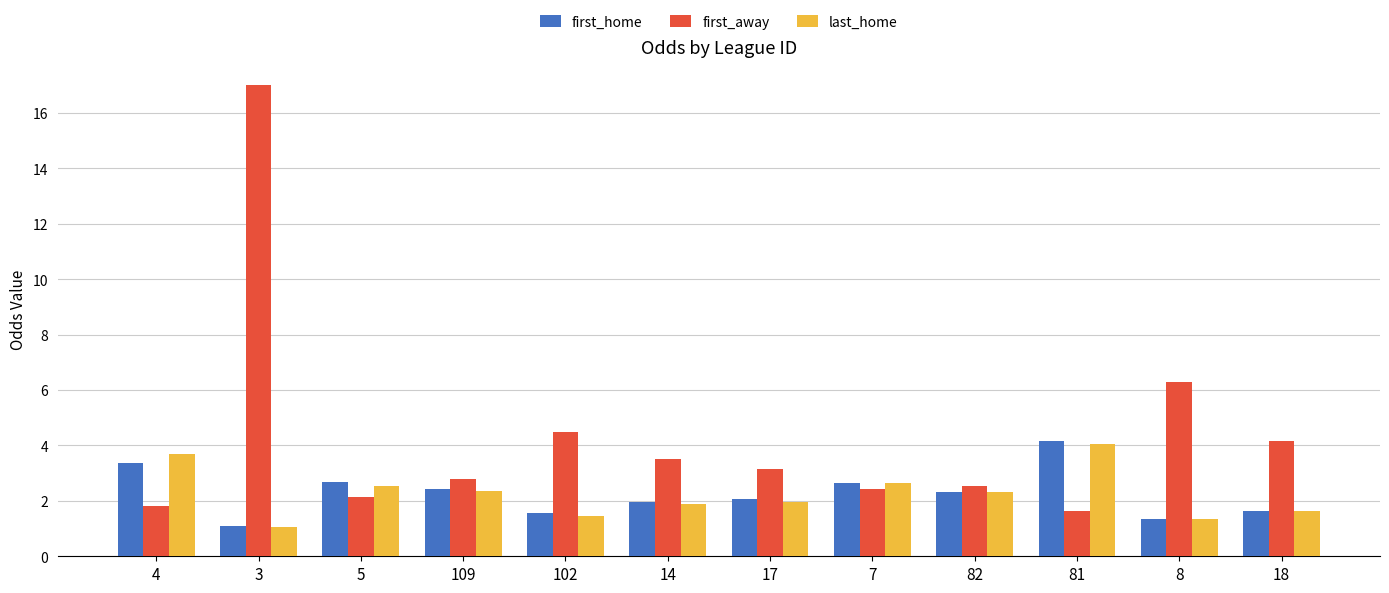

The first_away series shows 2.8 at 109. True or false?

True